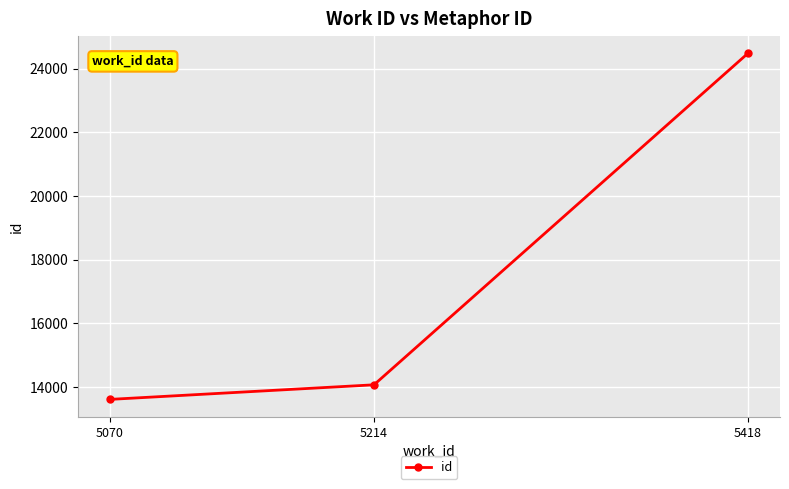

What is the ratio of the value at 5214 to the value at 5070?

1.0